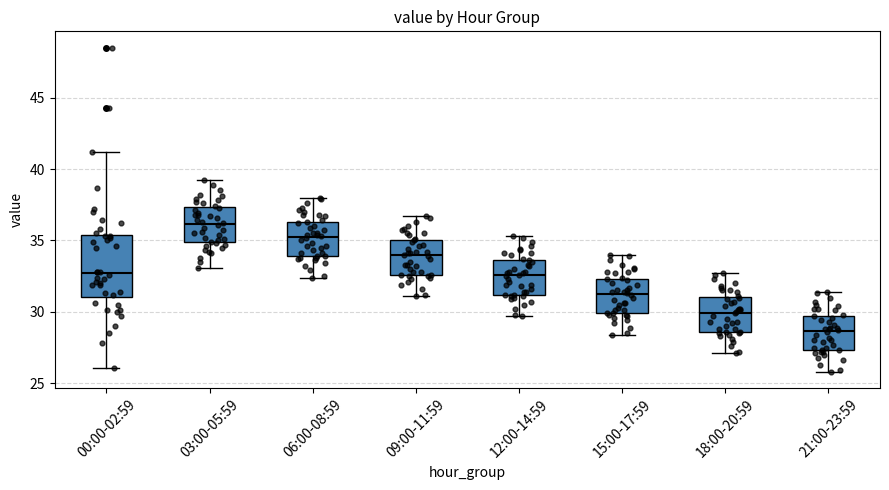

Which box has the highest median line?

03:00-05:59